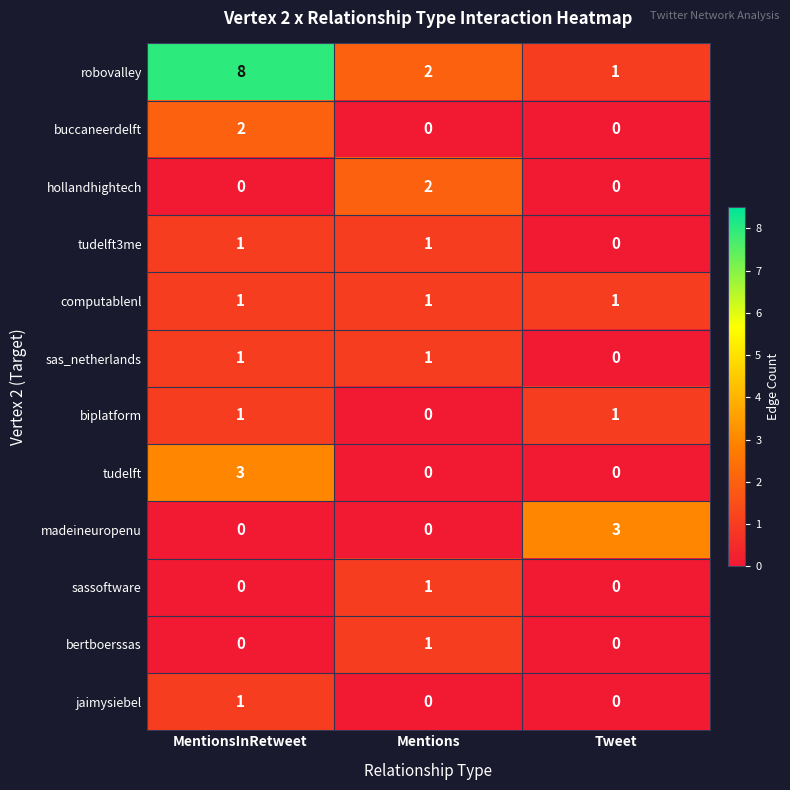

What is the average value of the robovalley series?

4